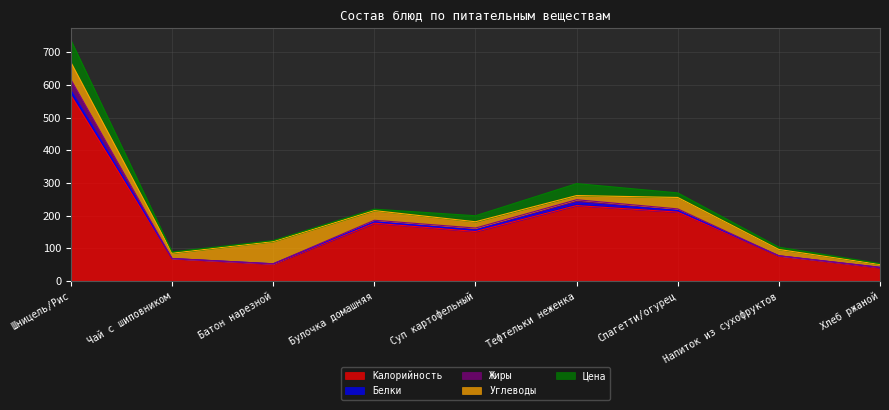

Reading left to right, what are all the values shown in this chart?

Калорийность: 568.0	68.7	52.0	177.2	151.7	231.0	211.0	77.4	40.8
Белки: 15.3	0.3	1.0	4.4	4.2	8.7	5.0	0.0	1.3
Жиры: 33.1	0.0	0.0	4.6	6.4	9.2	4.9	0.0	0.2
Углеводы: 52.3	16.3	68.0	29.5	19.2	12.8	35.0	19.4	8.5
Цена: 67.8	3.9	3.0	4.4	18.4	36.6	14.0	7.0	3.0